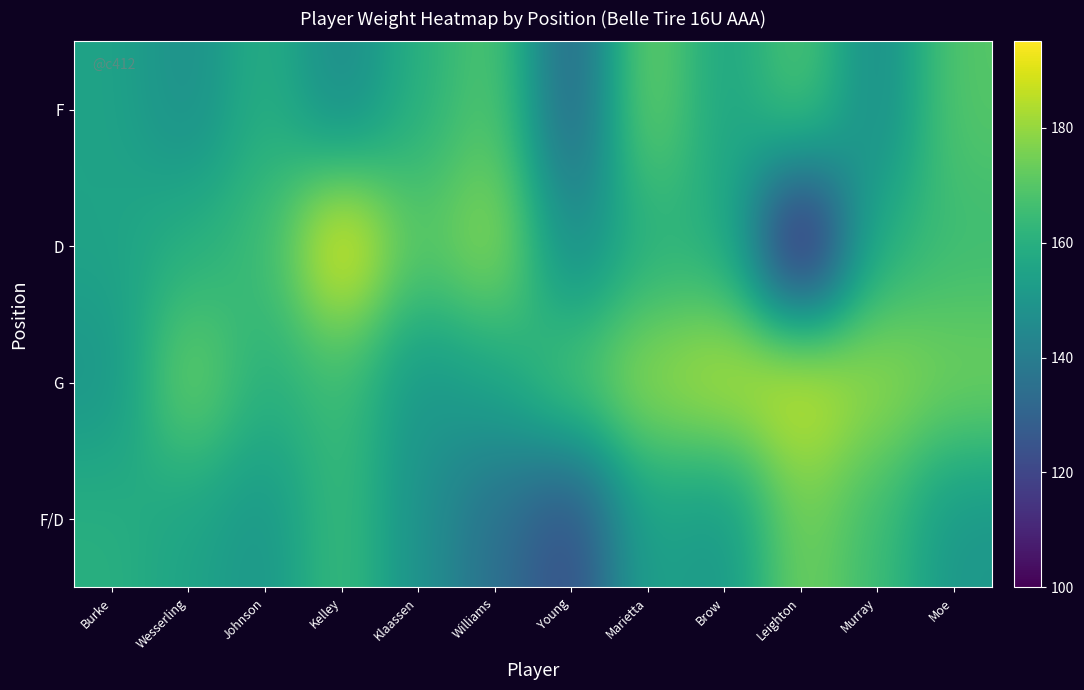

List the series in order of their peak value, lowest first.

F, F/D, G, D